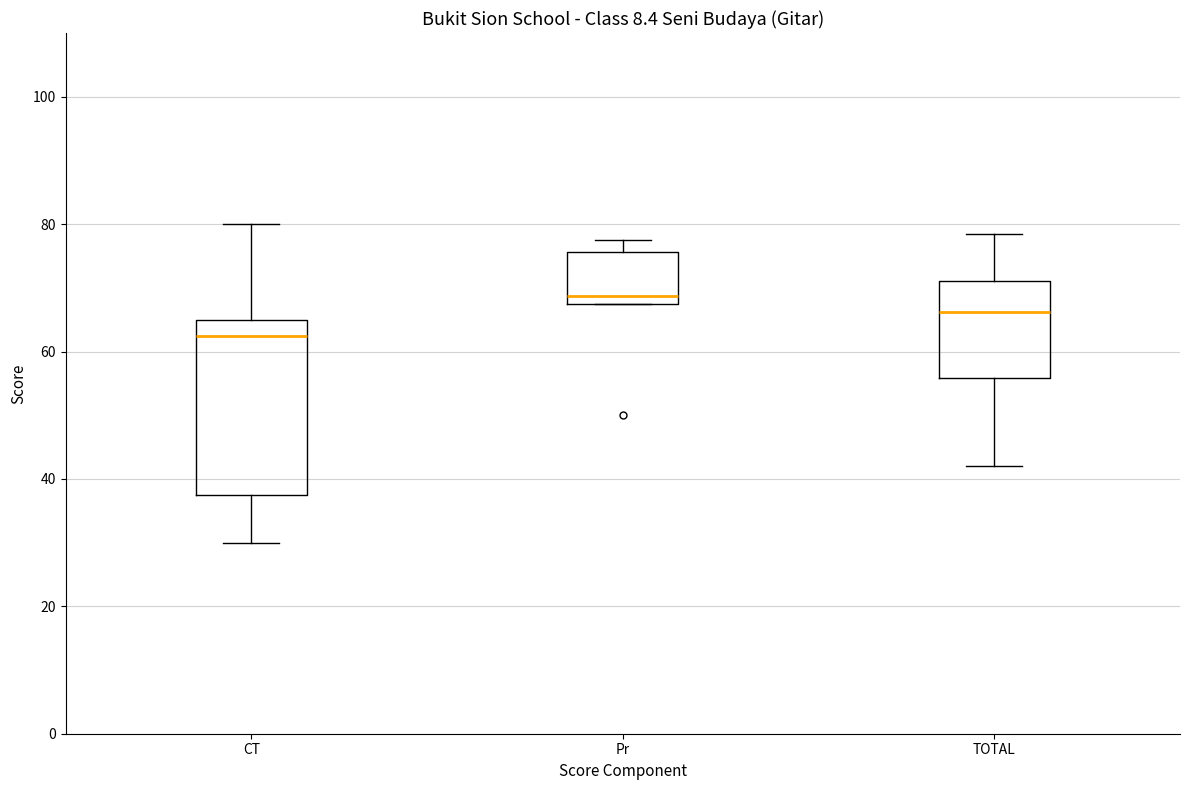

Which box's median line is the highest?

Pr